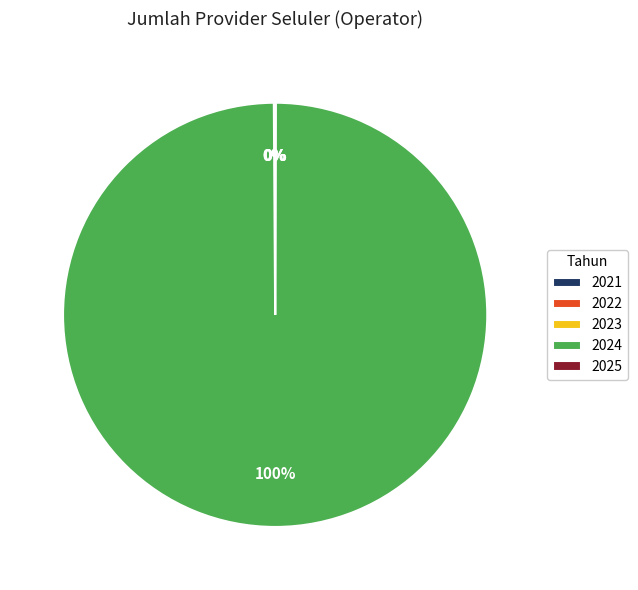

The 2024 slice represents 100% of the pie. True or false?

True